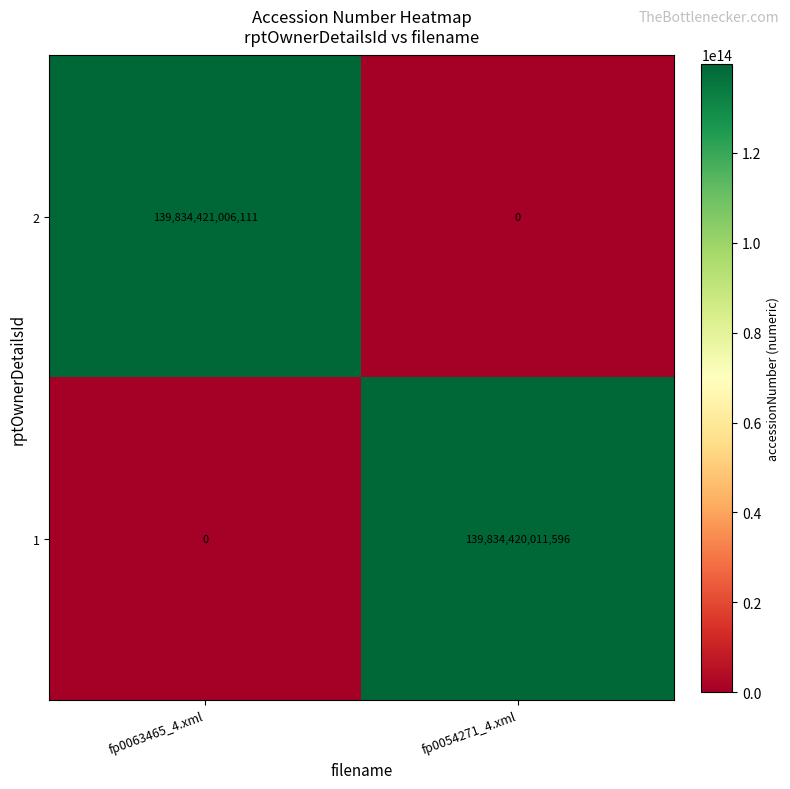

The 2 series shows 0 at fp0054271_4.xml. True or false?

True